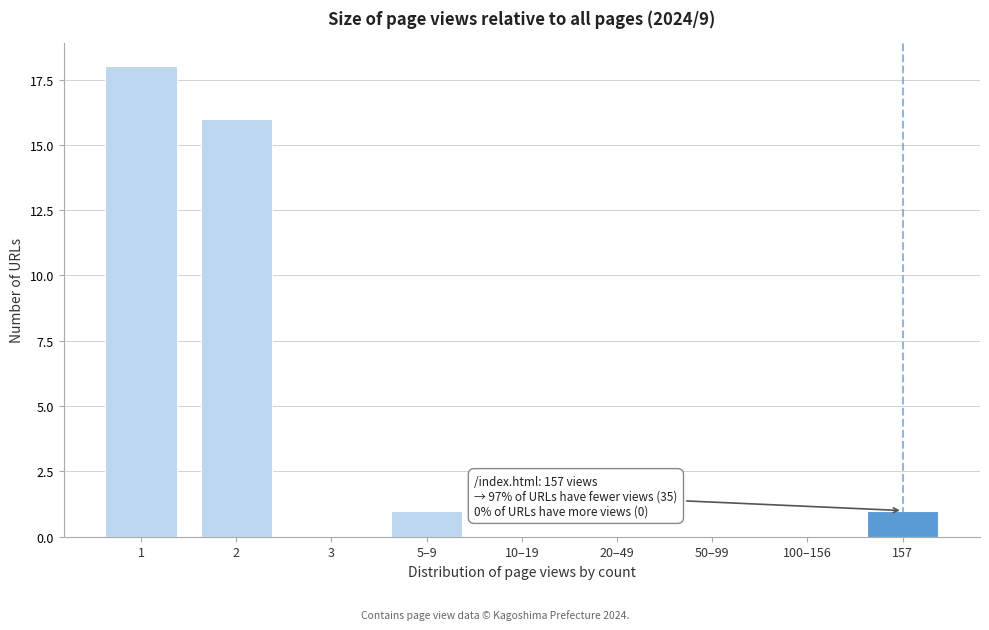

Reading left to right, what are all the values shown in this chart?

1=18	2=16	3=0	5–9=1	10–19=0	20–49=0	50–99=0	100–156=0	157=1